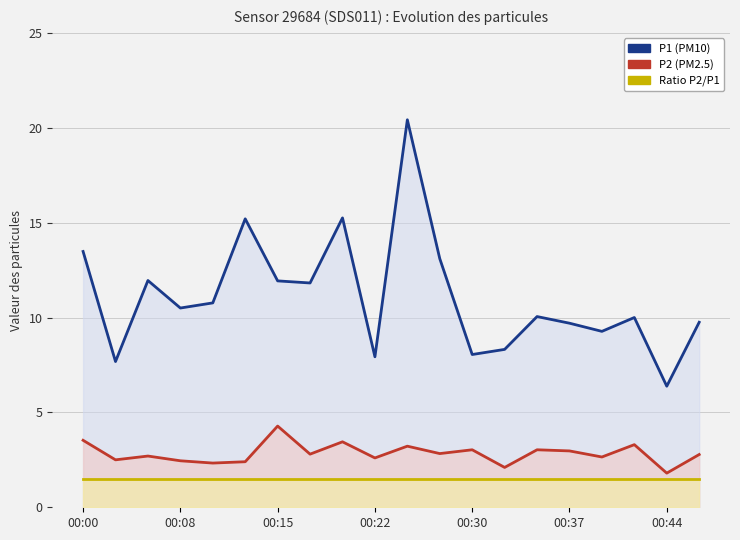

What is the difference between the P2 (PM2.5) values at 15 and 14?

0.1